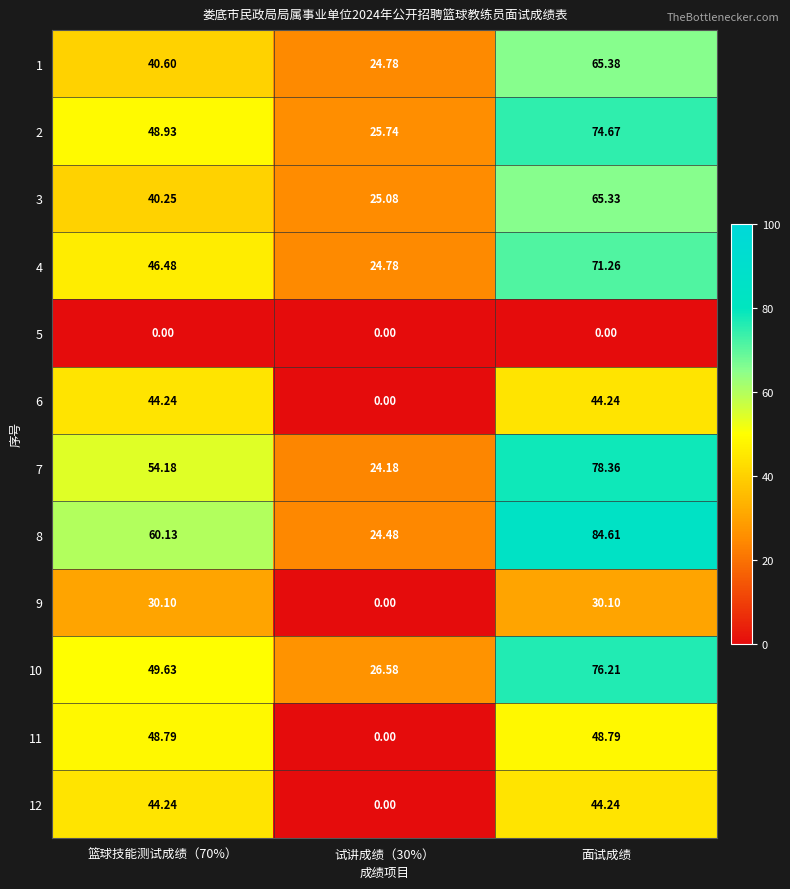

Which category has the highest value in the 2 series?

面试成绩